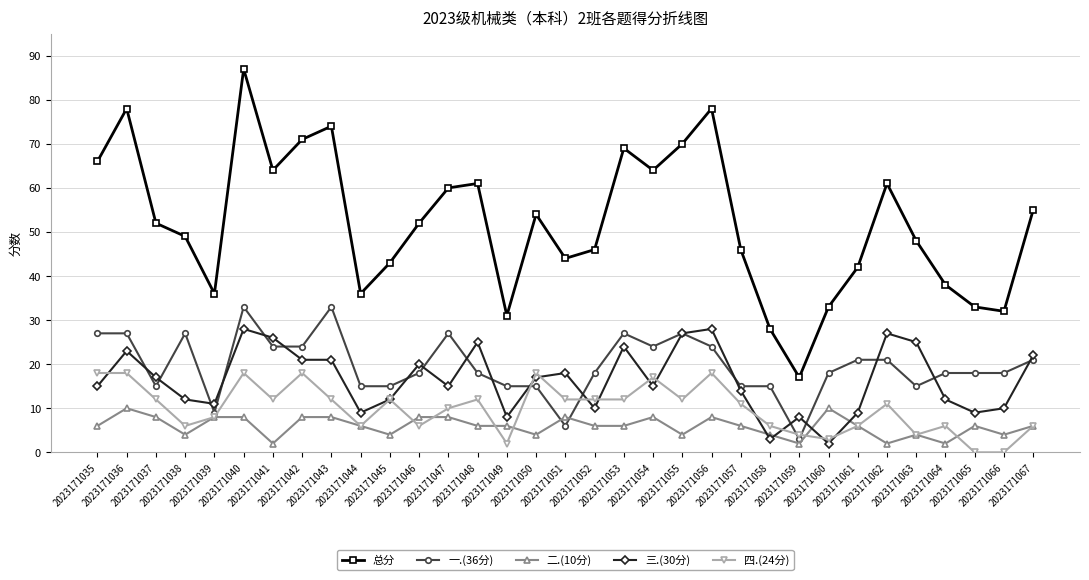

What is the approximate value of 一.(36分) at 2023171043, to the nearest 5?

35